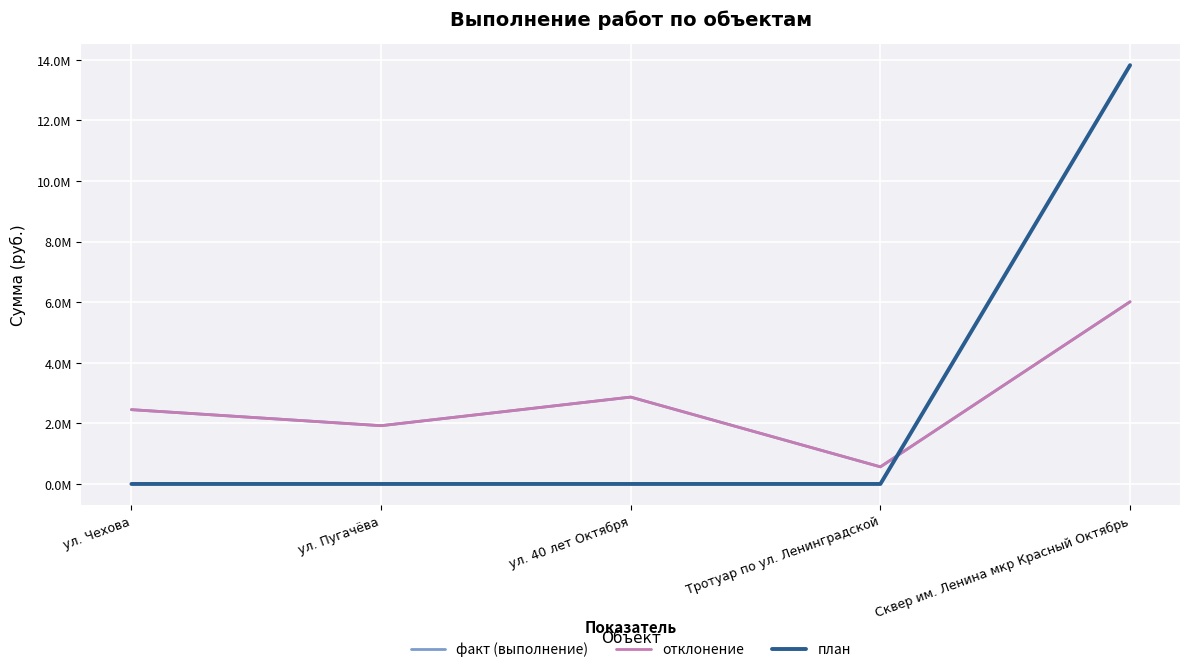

What is the value of the факт (выполнение) point at the 1st from the left?

2452419.0